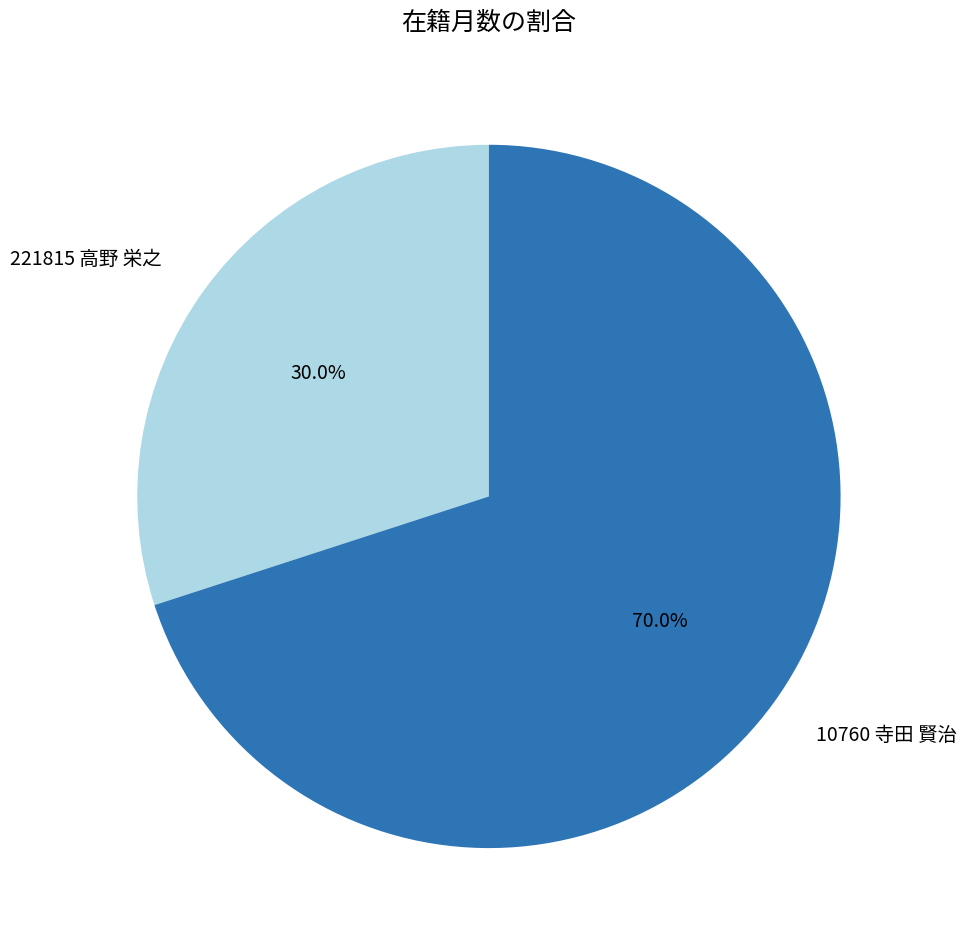

Between 10760 寺田 賢治 and 221815 高野 栄之, which is larger?

10760 寺田 賢治